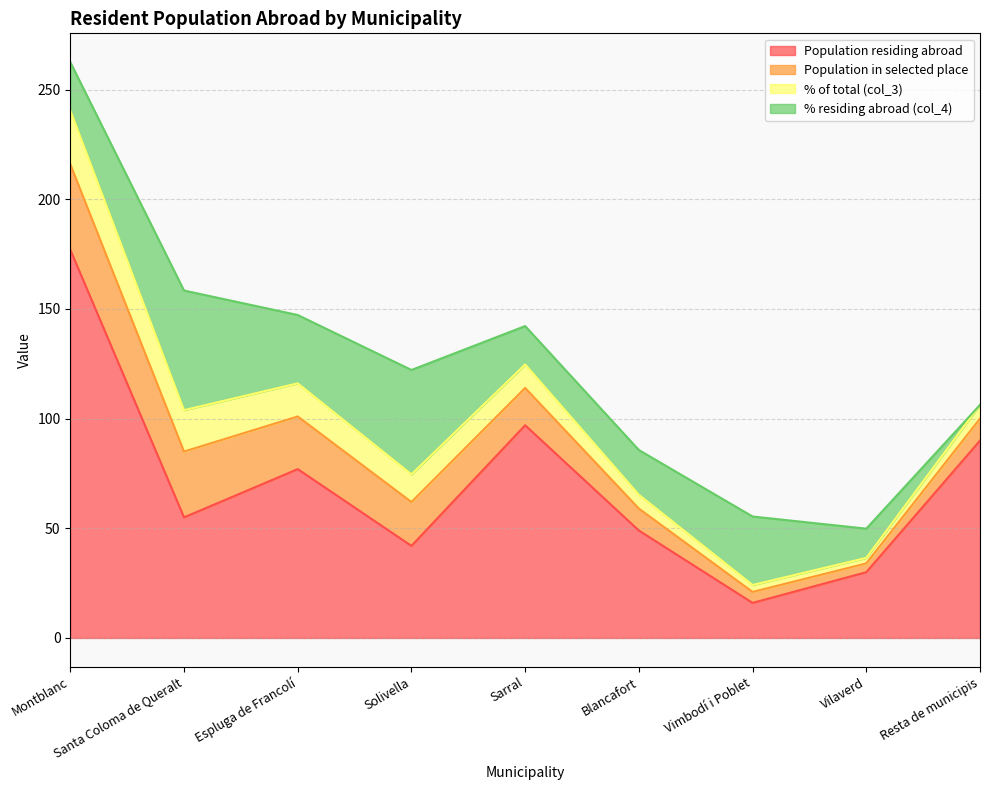

Reading left to right, what are all the values shown in this chart?

Population residing abroad: Montblanc=177.0	Santa Coloma de Queralt=55.0	Espluga de Francolí=77.0	Solivella=42.0	Sarral=97.0	Blancafort=49.0	Vimbodí i Poblet=16.0	Vilaverd=30.0	Resta de municipis=90.0
Population in selected place: Montblanc=39.0	Santa Coloma de Queralt=30.0	Espluga de Francolí=24.0	Solivella=20.0	Sarral=17.0	Blancafort=10.0	Vimbodí i Poblet=5.0	Vilaverd=4.0	Resta de municipis=10.0
% of total (col_3): Montblanc=24.5	Santa Coloma de Queralt=18.9	Espluga de Francolí=15.1	Solivella=12.6	Sarral=10.7	Blancafort=6.3	Vimbodí i Poblet=3.1	Vilaverd=2.5	Resta de municipis=6.3
% residing abroad (col_4): Montblanc=22.0	Santa Coloma de Queralt=54.5	Espluga de Francolí=31.2	Solivella=47.6	Sarral=17.5	Blancafort=20.4	Vimbodí i Poblet=31.2	Vilaverd=13.3	Resta de municipis=0.0